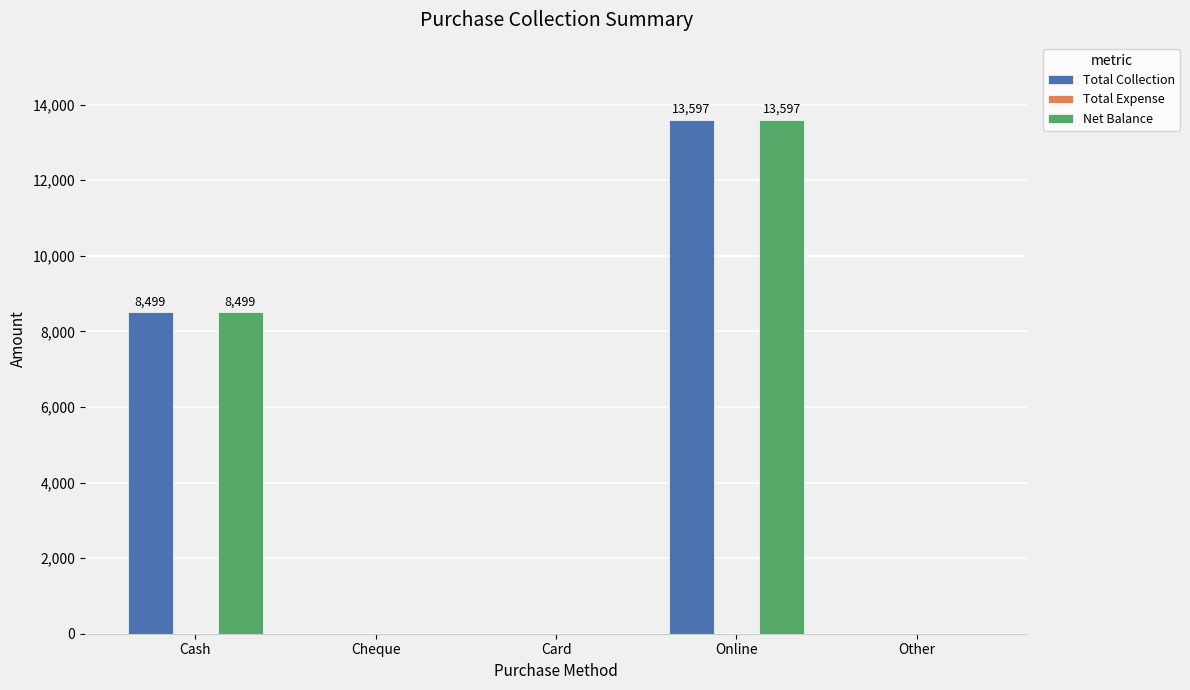

What is the maximum value shown in the chart?

13597